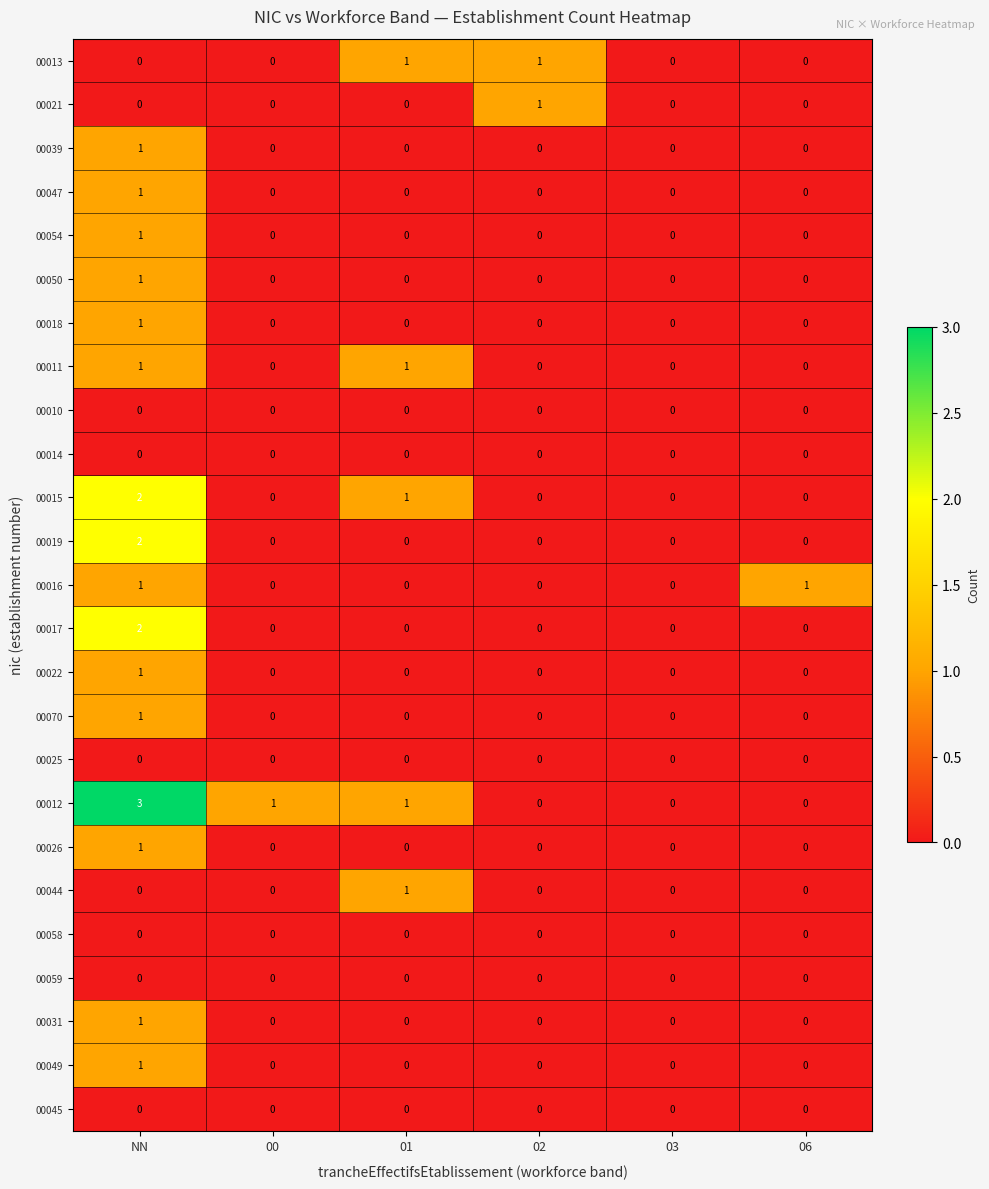

Is it true that 00012 equals 0 at 06?

True